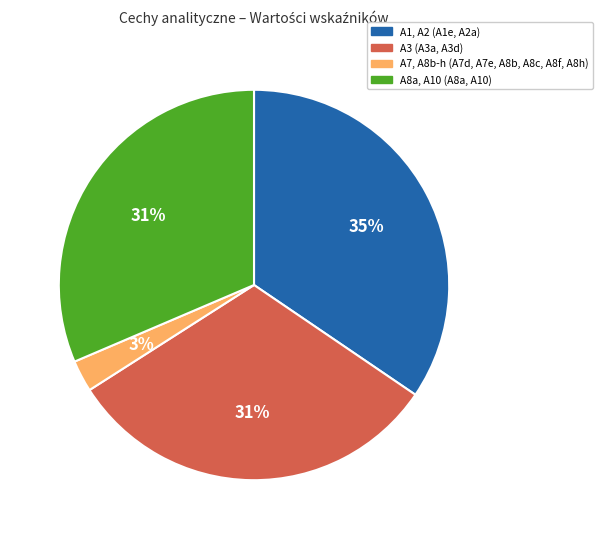

To the nearest percent, what is the difference between the largest and smallest slice percentages?

32%